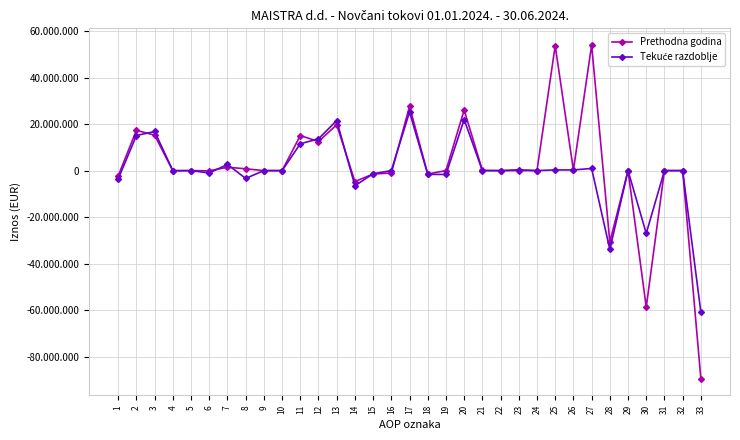

Which category has the highest value across all series?

27